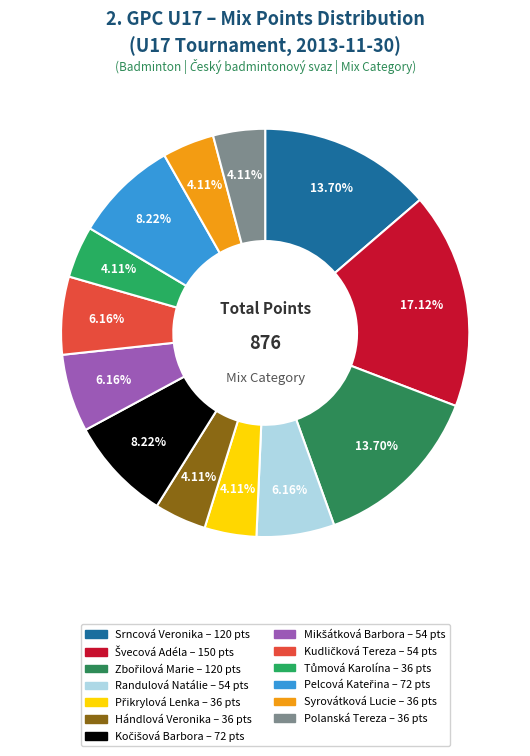

How many segments does this pie chart have?

13